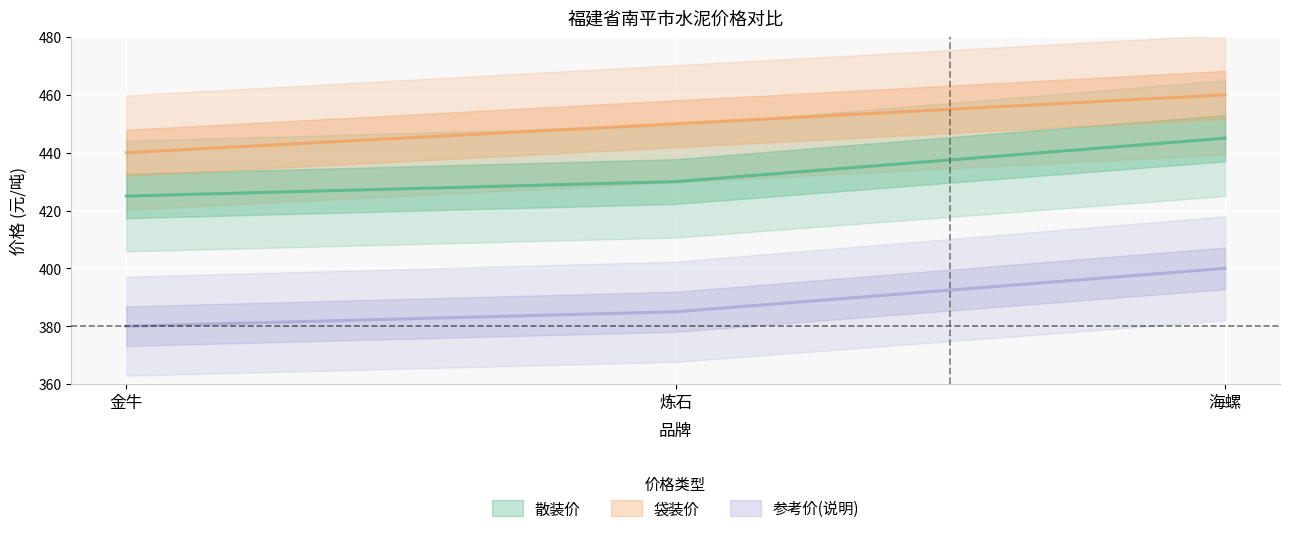

True or false: 参考价(说明) has a value of 400 at 海螺.

True